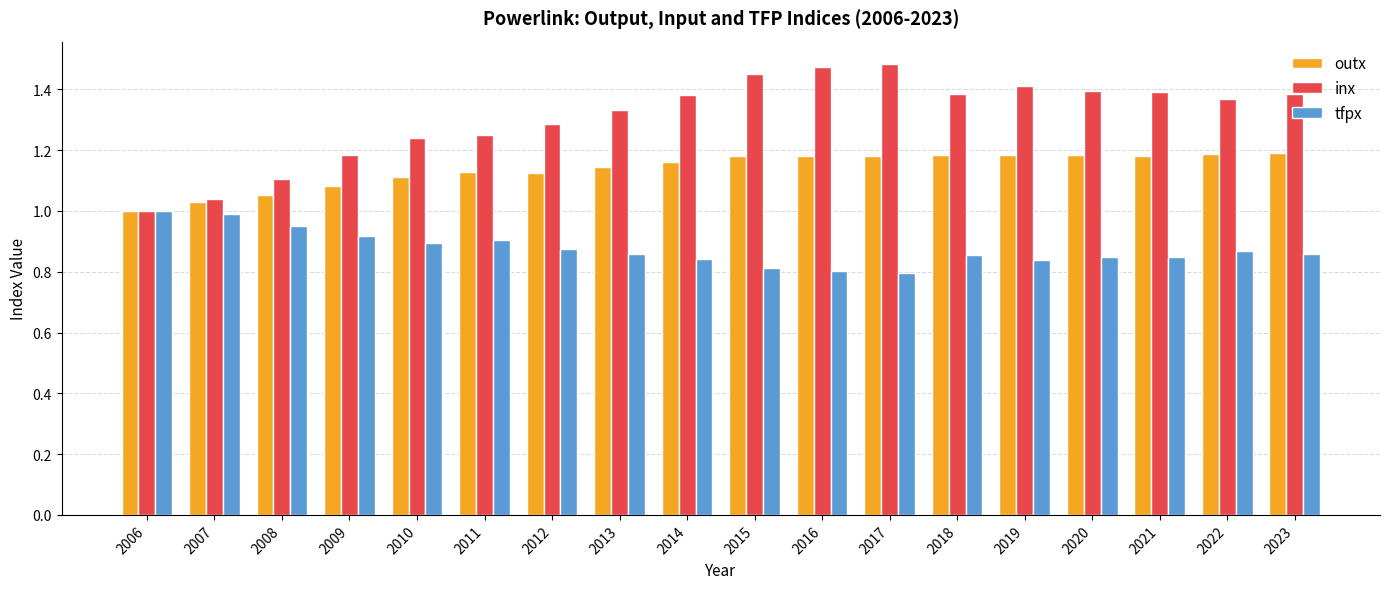

Is it true that tfpx equals 0.8 at 2021?

True